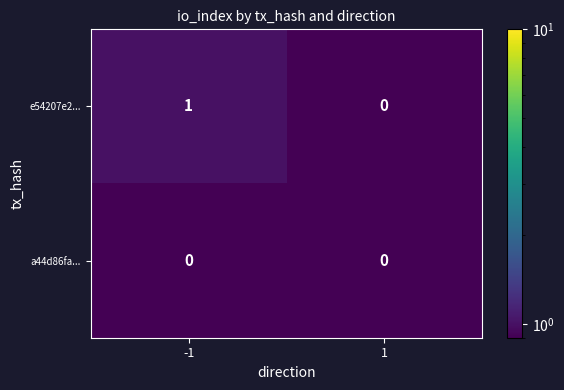

List the series in order of their peak value, highest first.

e54207e2..., a44d86fa...